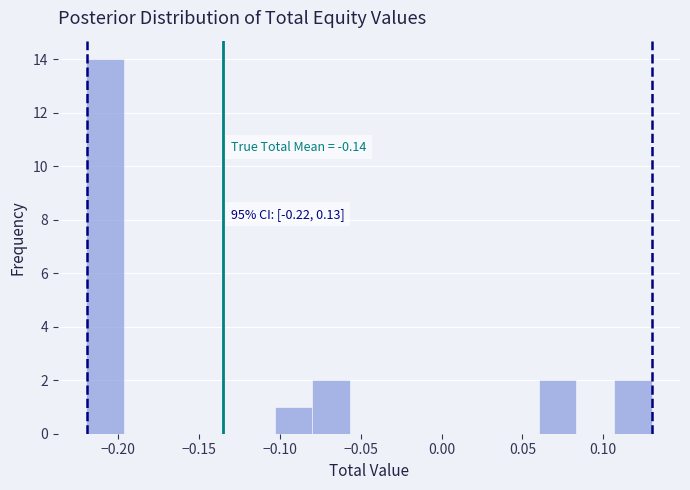

Which range on the x-axis has the tallest bar?

-0.220 to -0.195